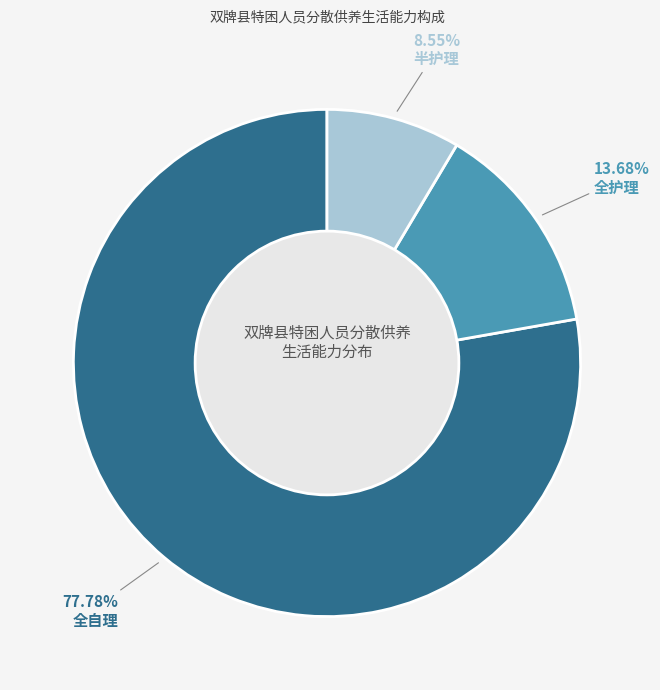

What is the total percentage of 全护理 and 半护理?

22.2%